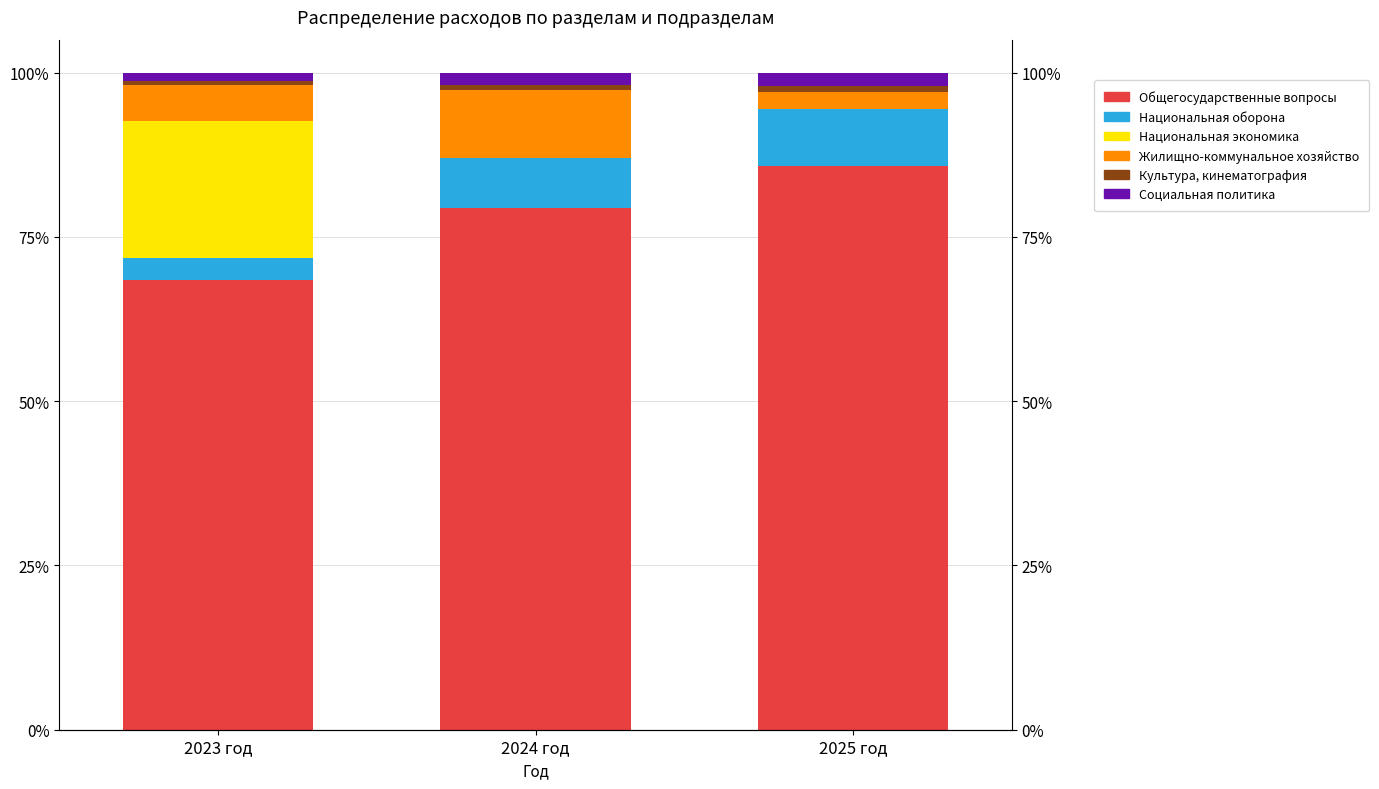

What is the sum of all Общегосударственные вопросы values?

233.5